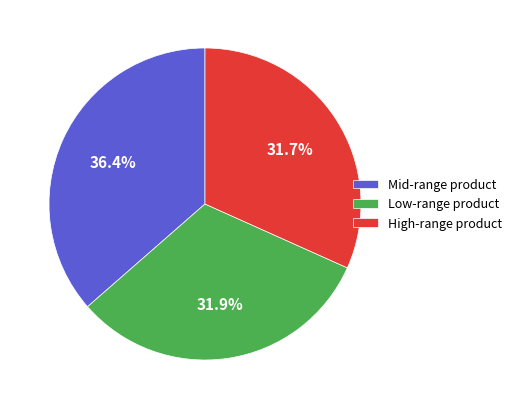

What is the ratio of the value at High-range product to the value at Low-range product?

1.0